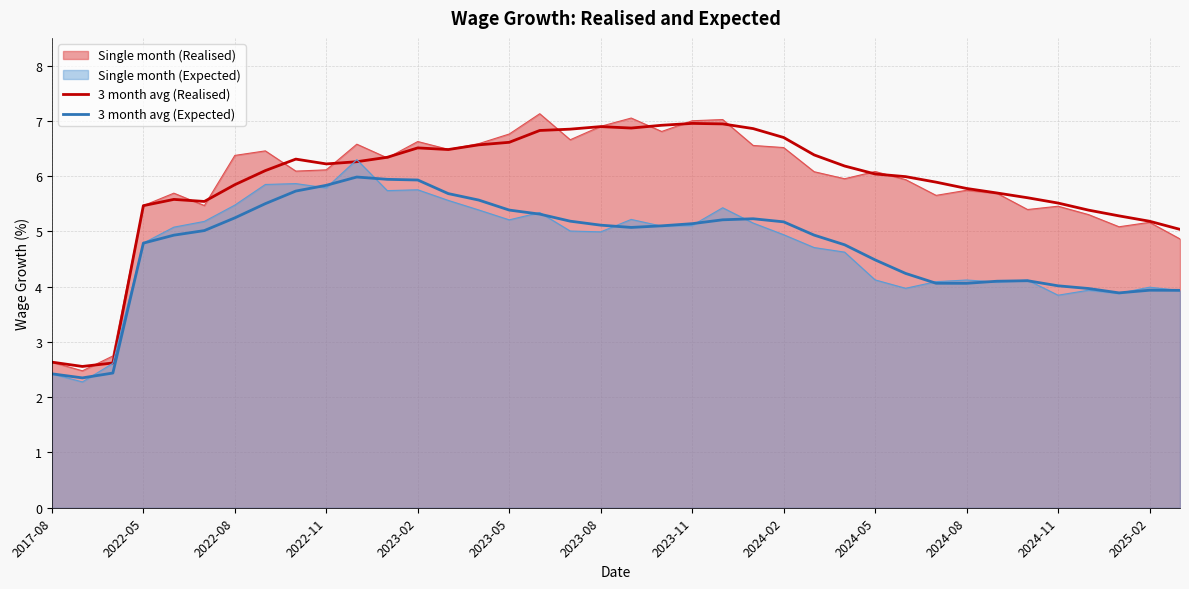

List the series in order of their peak value, lowest first.

3 month avg (Expected), Single month (Expected), 3 month avg (Realised), Single month (Realised)